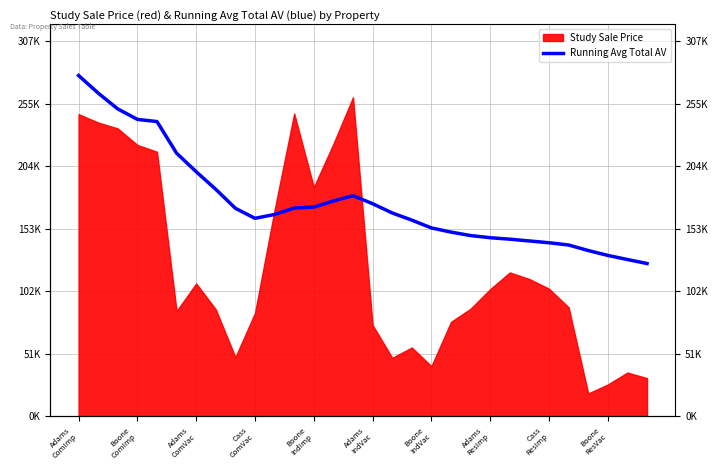

Is it true that the value at 22 is 144837.8?

True